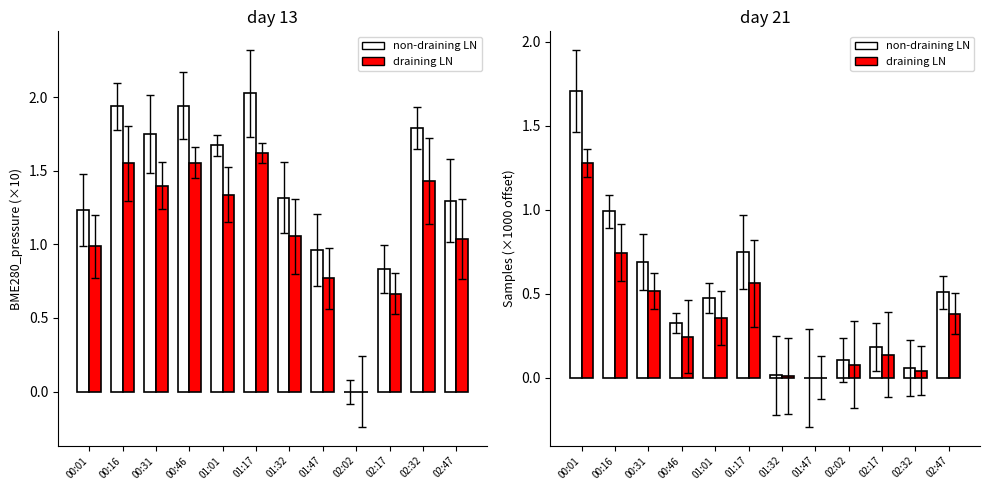

Rank the series by their maximum value, from lowest to highest.

draining LN, non-draining LN